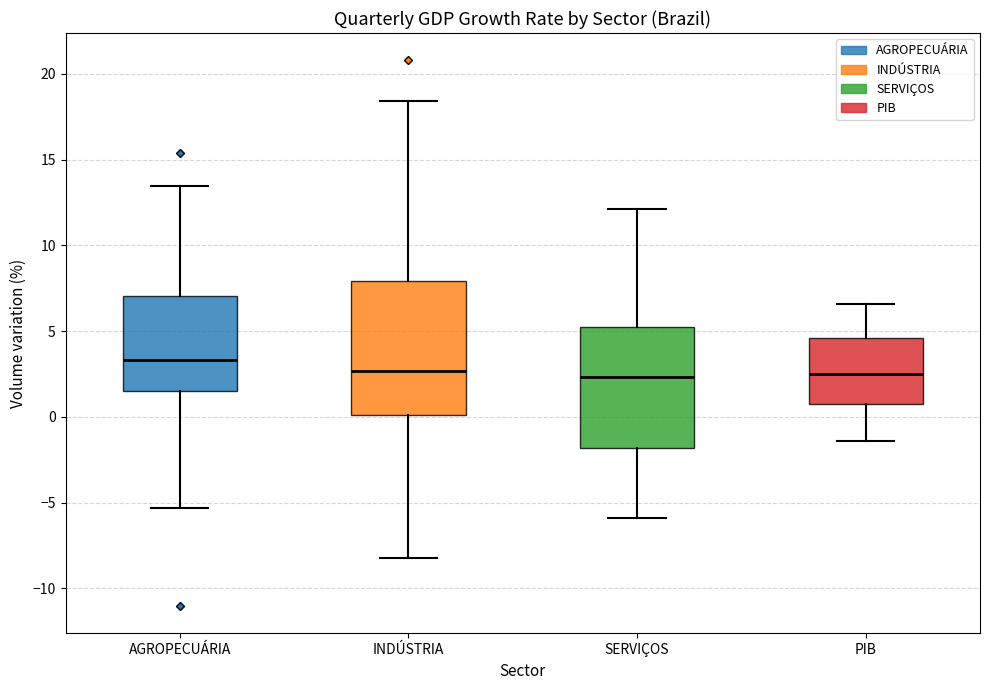

Which box's median line is the highest?

AGROPECUÁRIA